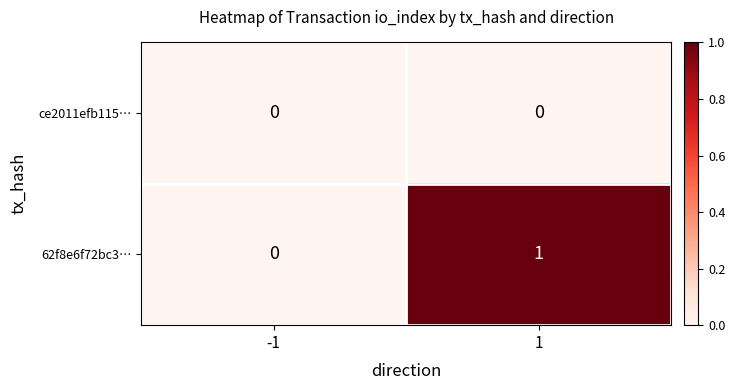

Which series has the largest total across all categories?

62f8e6f72bc3…